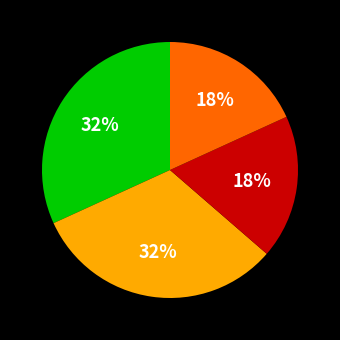

Does any single category account for the majority?

No